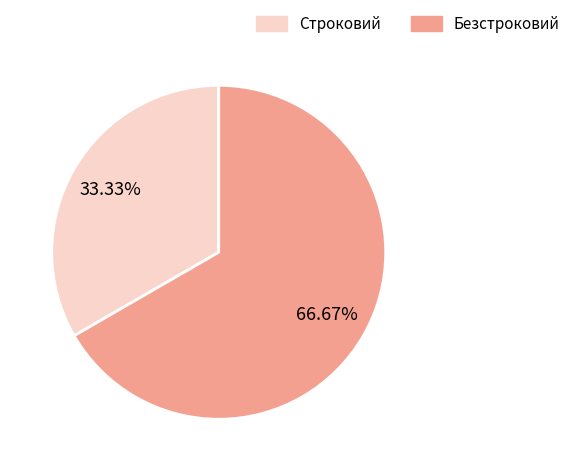

Which category has the biggest portion of the pie?

Безстроковий